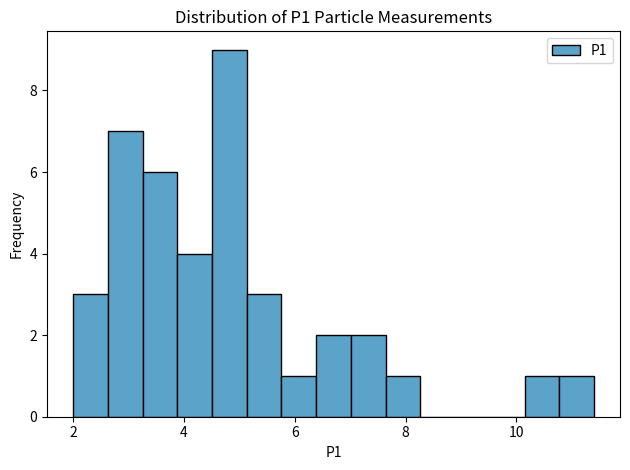

Around what value on the x-axis is the tallest bar? Give the approximate position of its centre, as read against the axis.

4.8